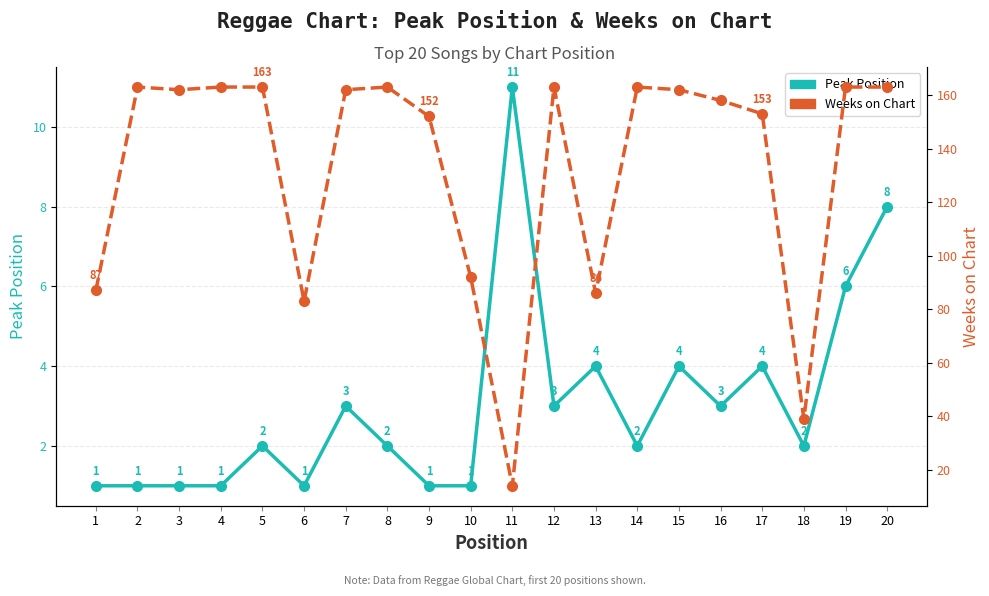

True or false: Peak Position and Weeks on Chart intersect in this chart.

False